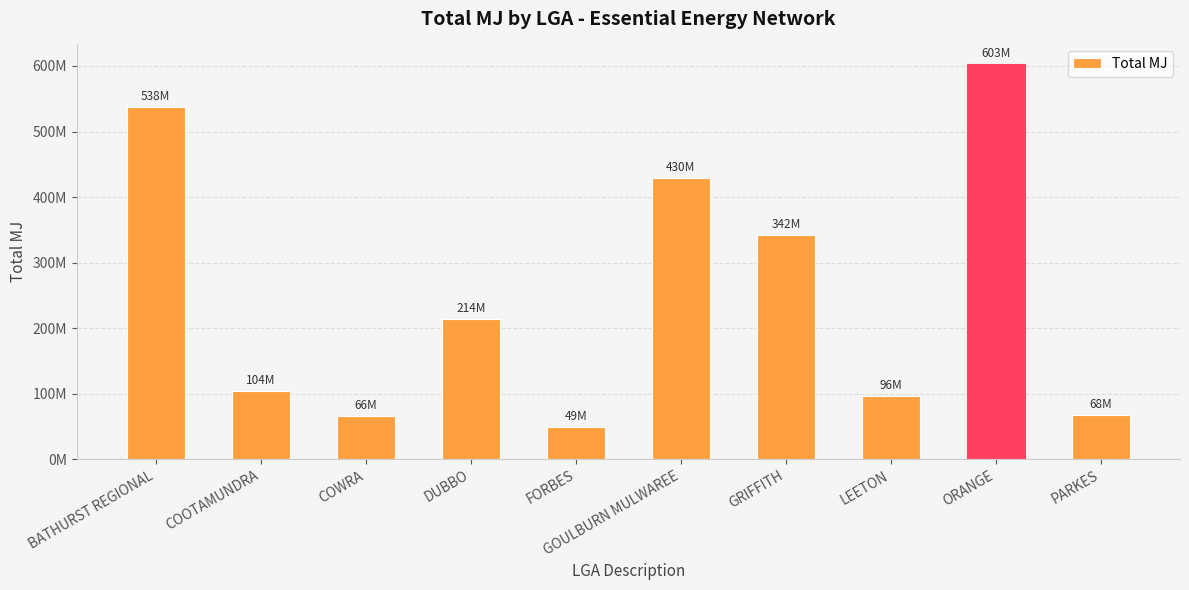

What is the sum of the values at PARKES and ORANGE?

670564618